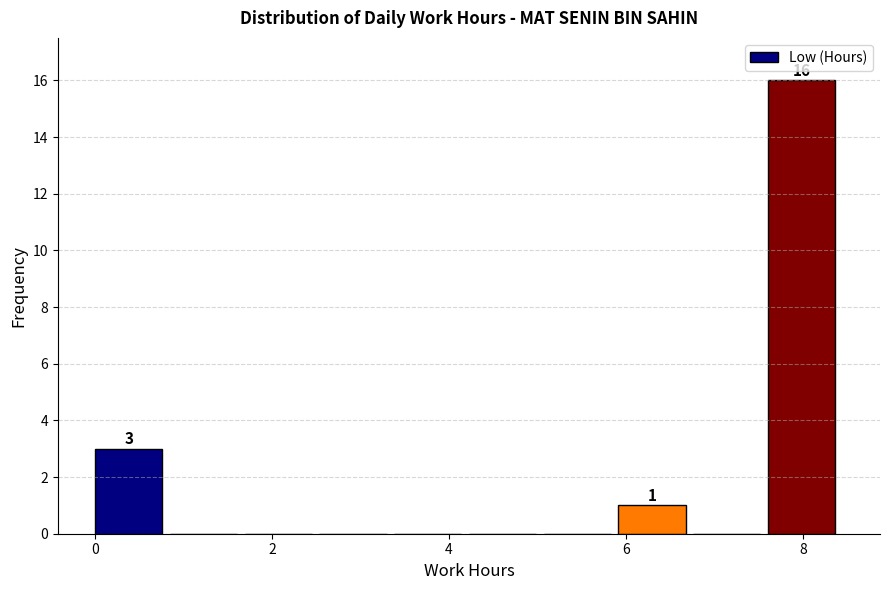

Over which range of the x-axis is the bar tallest?

7.6 to 8.4